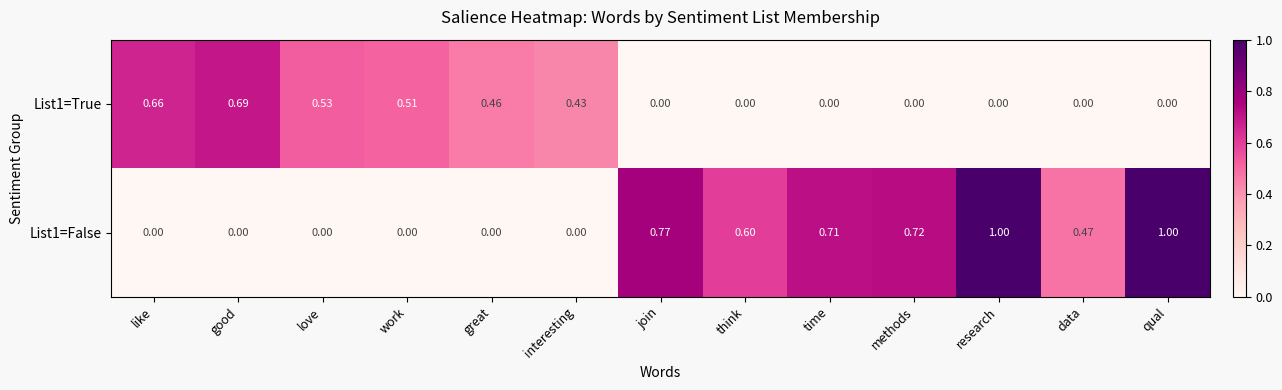

Count the number of categories in the chart.

13